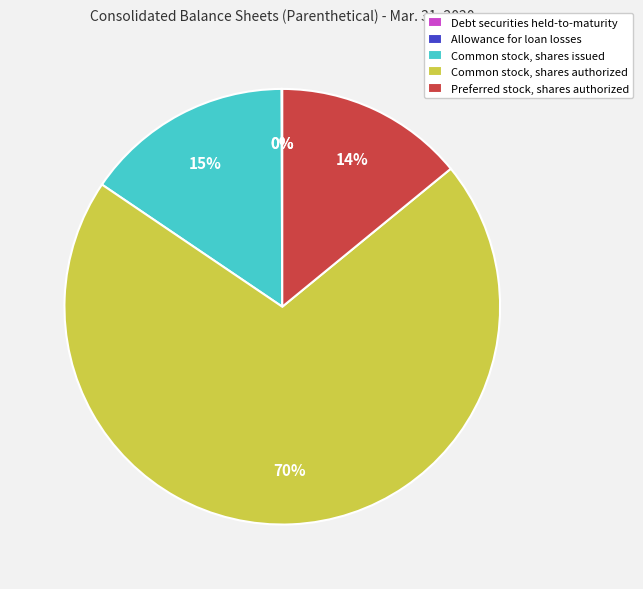

Is Common stock, shares authorized the majority of the pie?

Yes